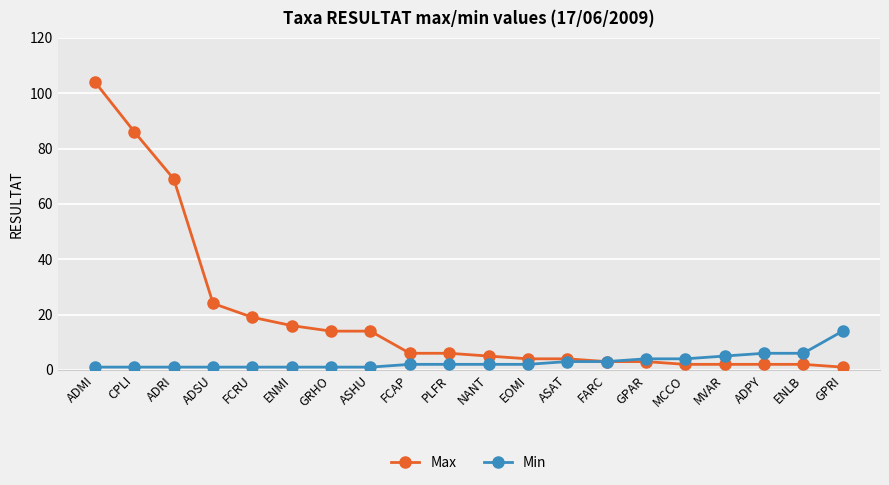

What value does the Min series have at GPRI?

14